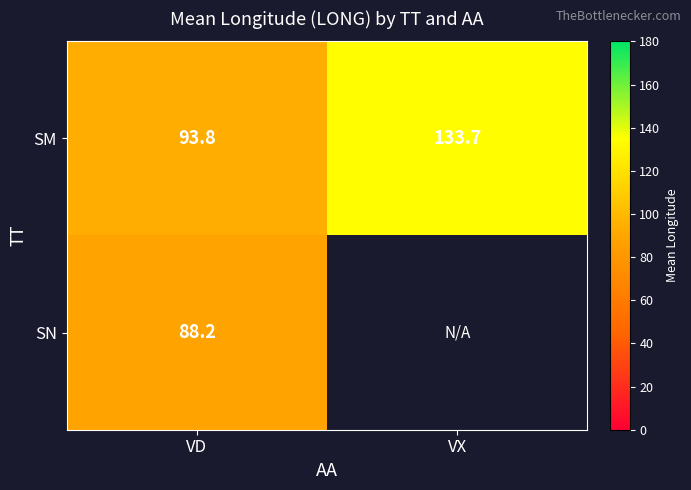

What is the smallest value displayed?

88.2